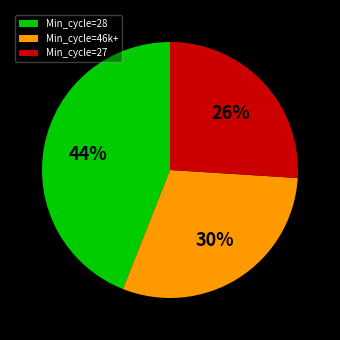

True or false: Min_cycle=27 accounts for 26% of the total.

True